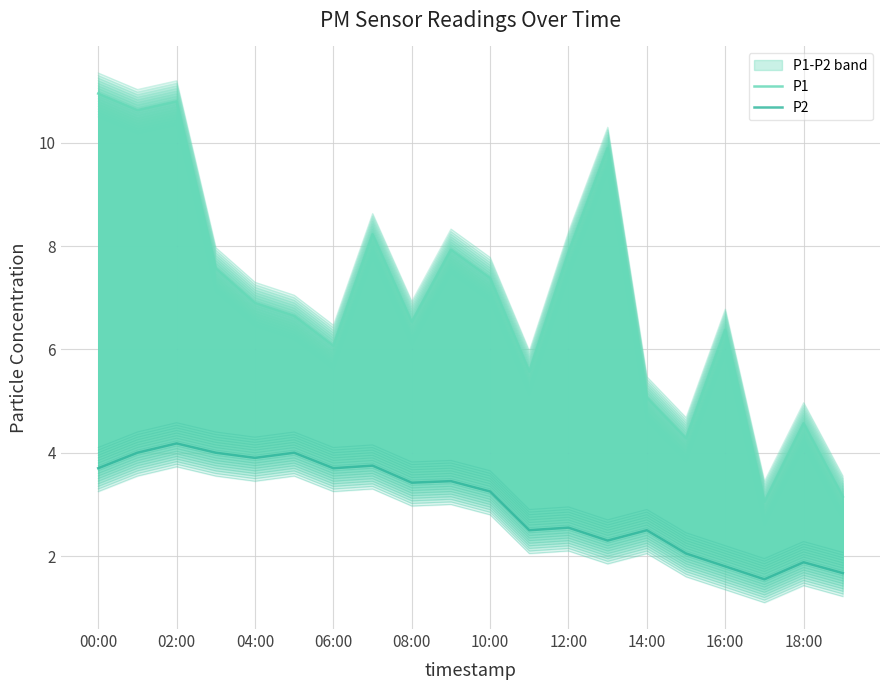

True or false: P2 and P1 cross at least once.

False